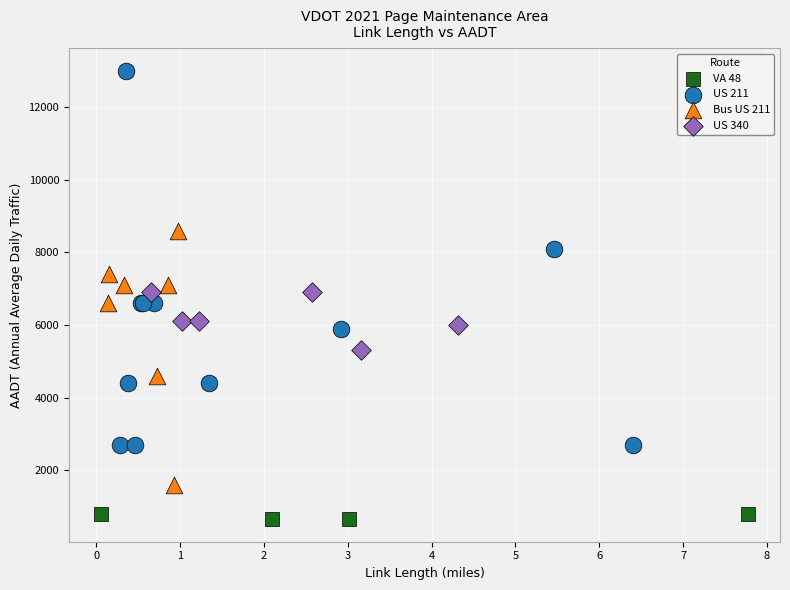

Which series has the widest spread of Y values?

US 211